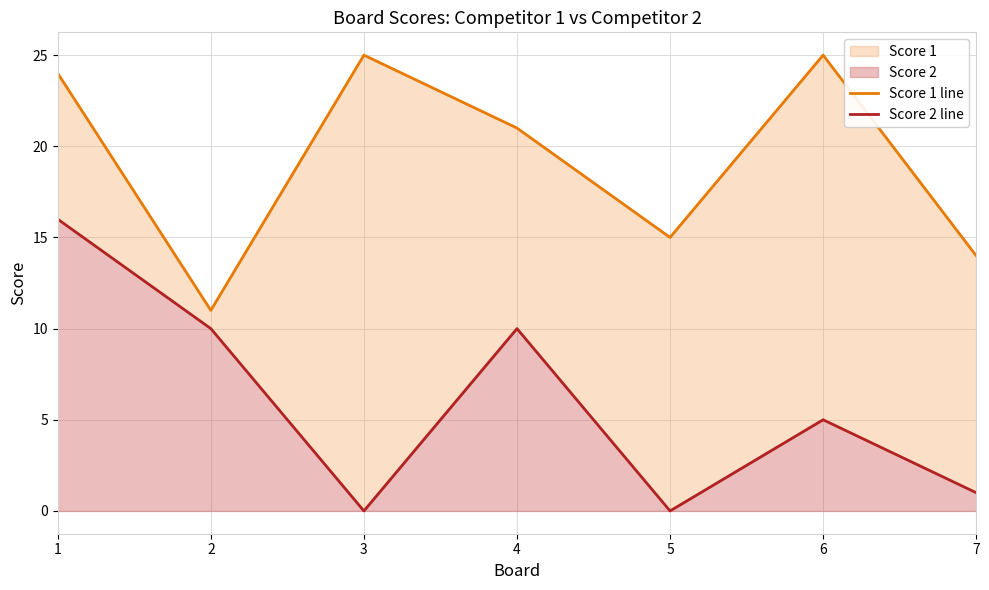

Reading left to right, what are all the values shown in this chart?

Score 1 line: 24	11	25	21	15	25	14
Score 2 line: 16	10	0	10	0	5	1